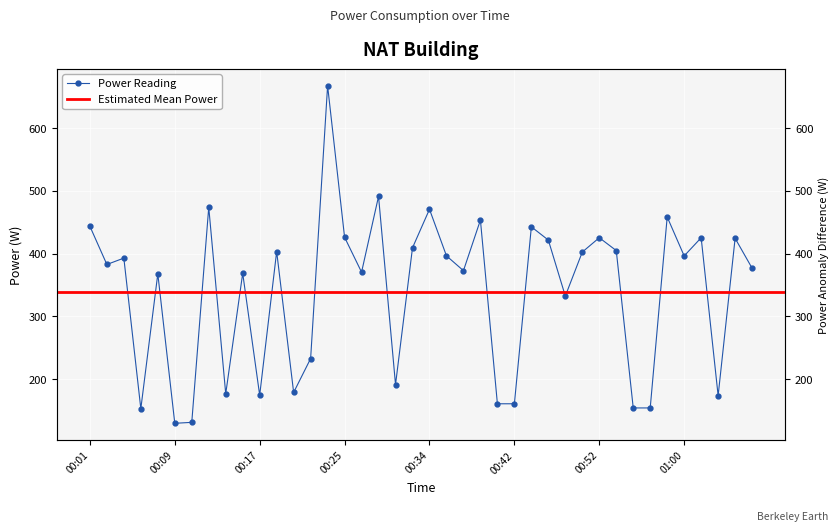

What is the maximum value shown in the chart?

667.7